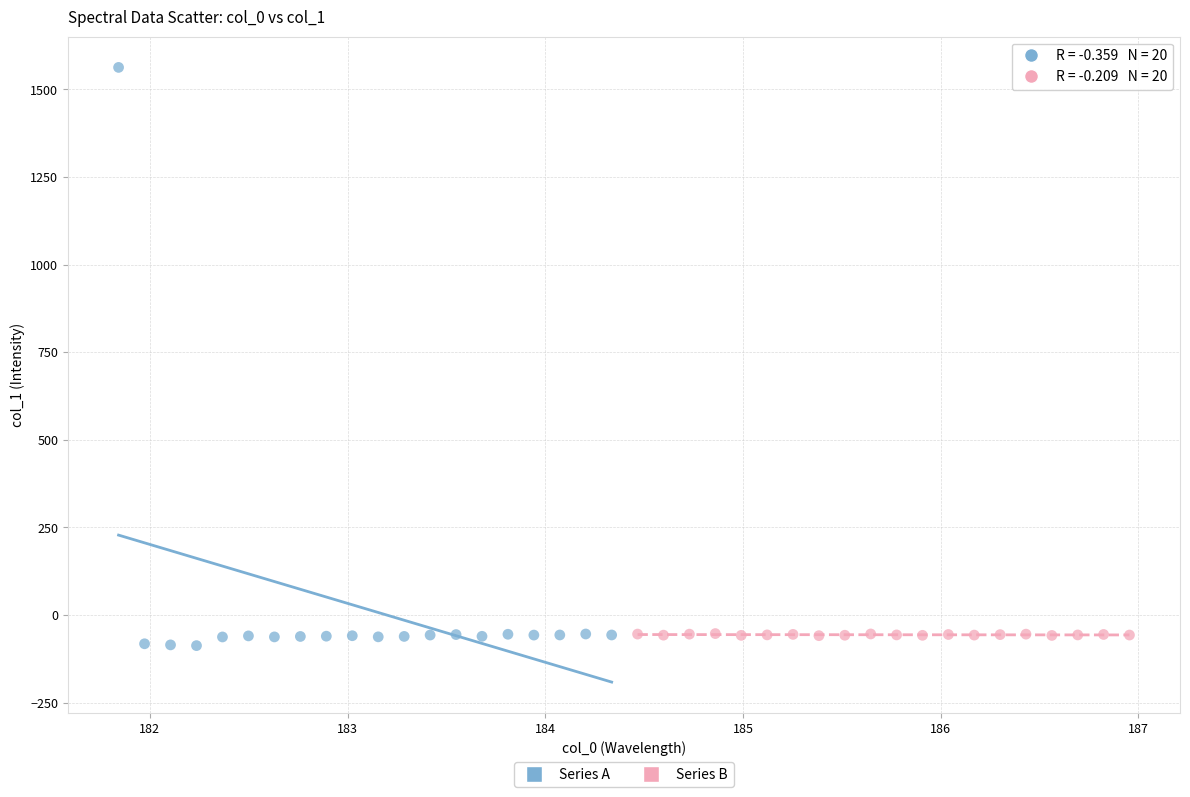

Which series contains the highest Y value?

Series A